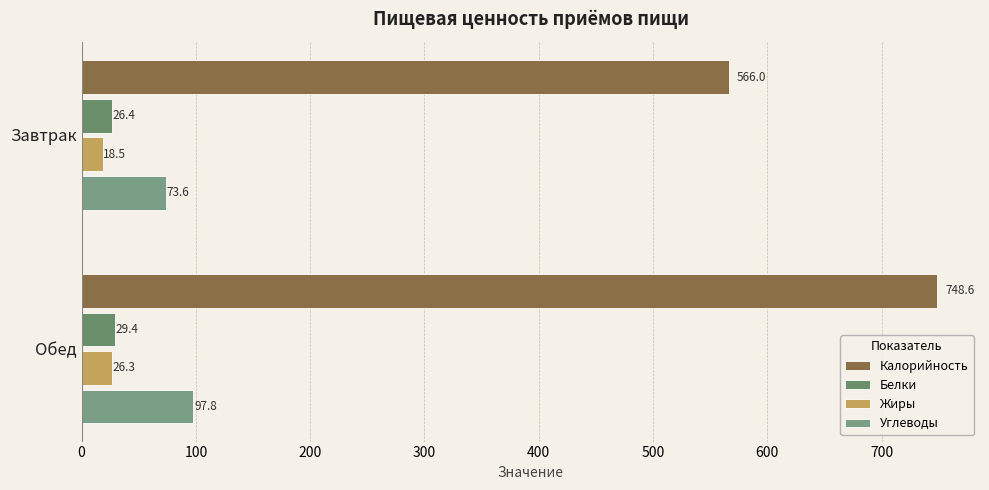

What is the lowest value of the Белки series?

26.4